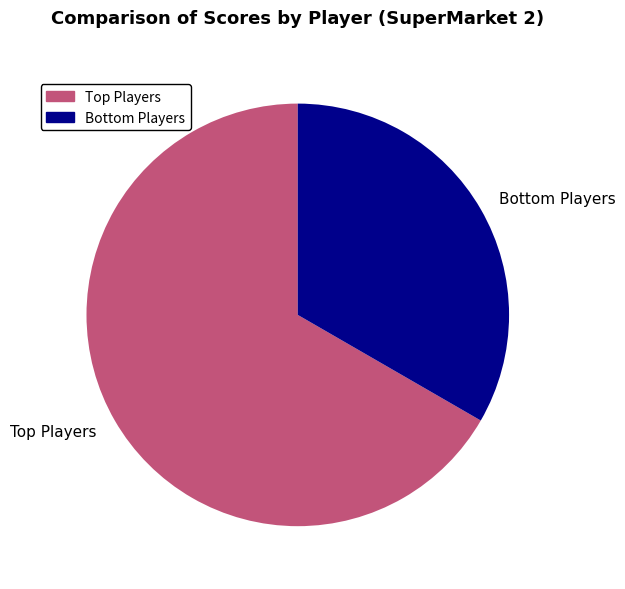

Is there any slice that represents more than half of the pie?

Yes